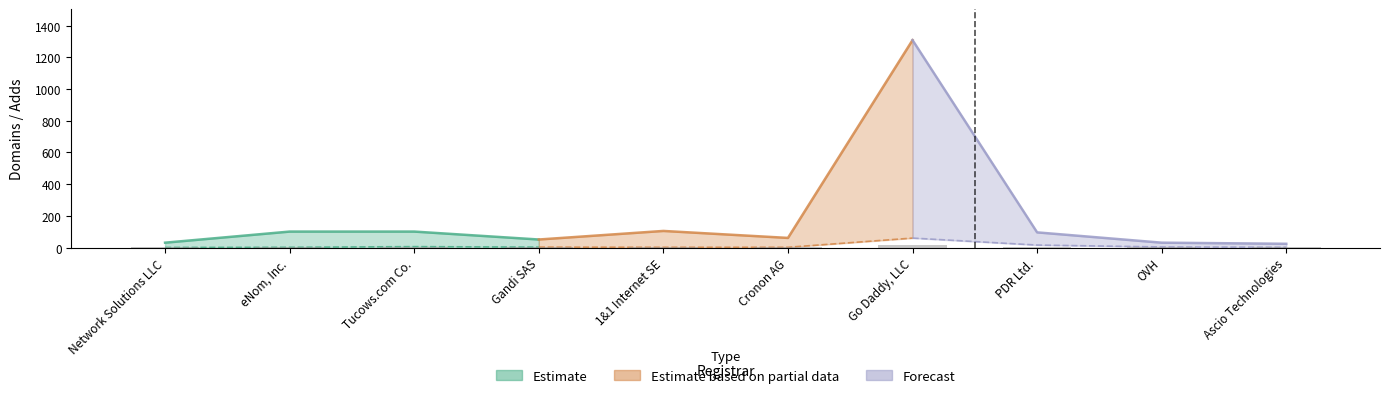

What value does the deleted-domains-nograce series have at OVH?

1